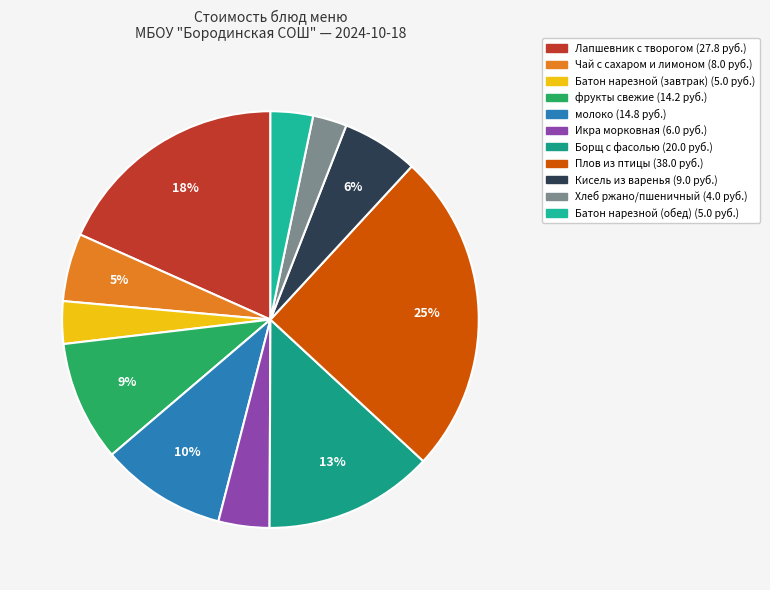

Does any single category account for the majority?

No